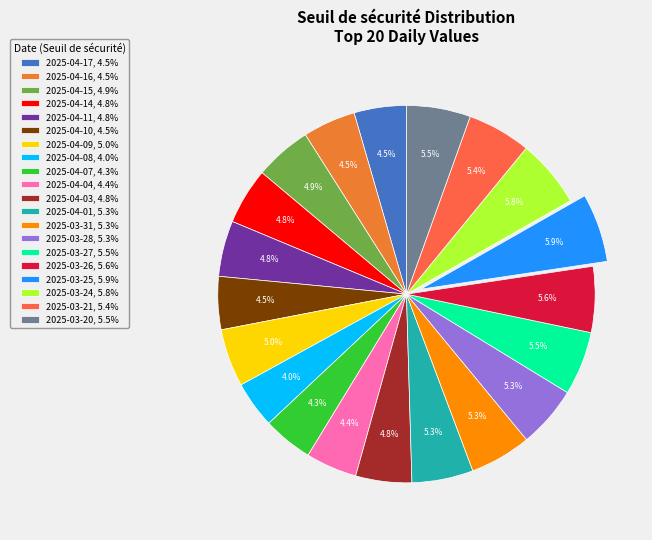

The 2025-04-01 slice represents 16% of the pie. True or false?

False